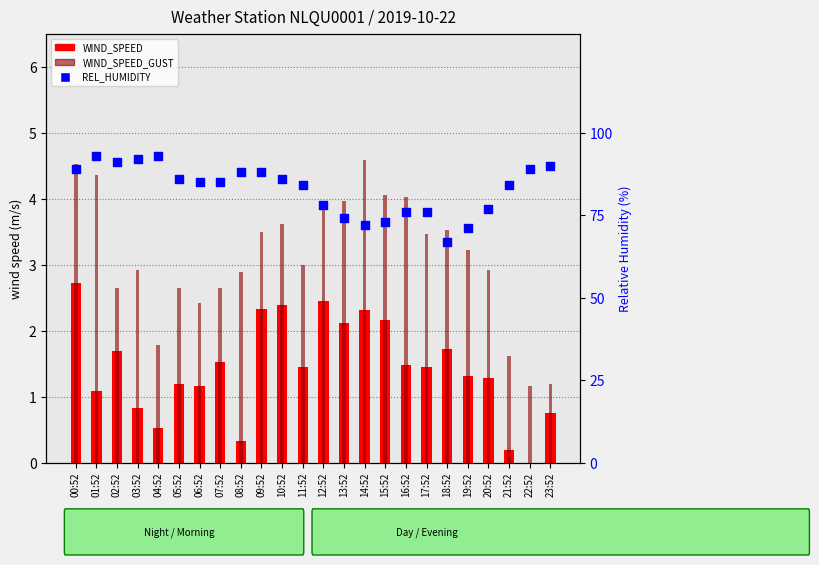

At which category is the sum across all series the highest?

01:52